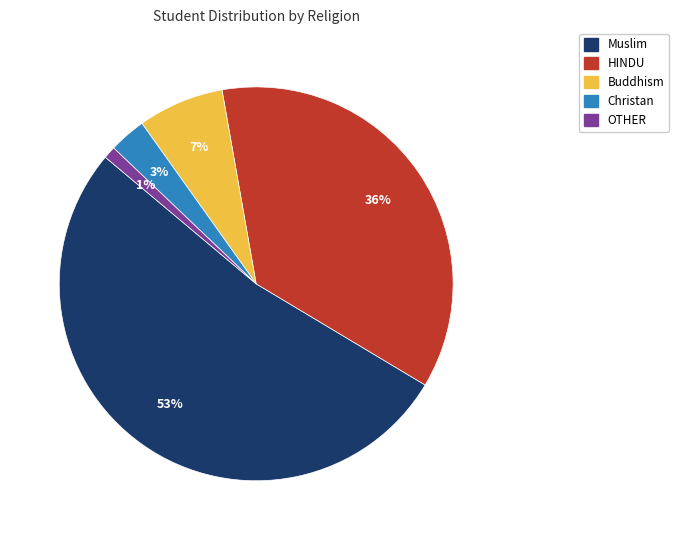

Which slice is the largest?

Muslim